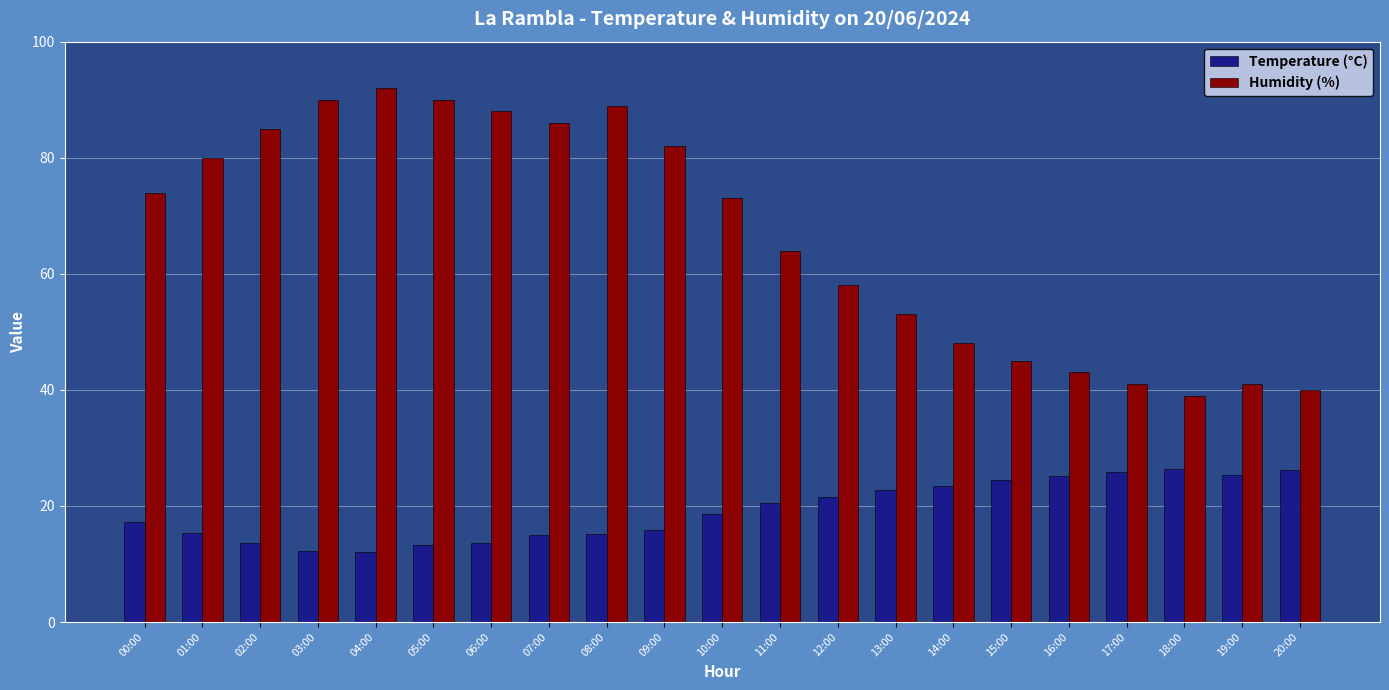

What is the difference between the second highest and second lowest values in the Humidity (%) series?

50.0